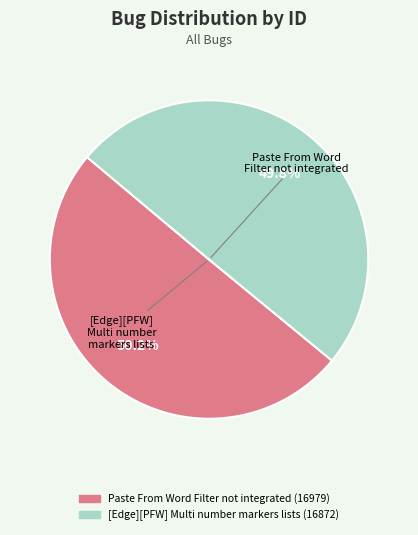

Does any single category account for the majority?

Yes